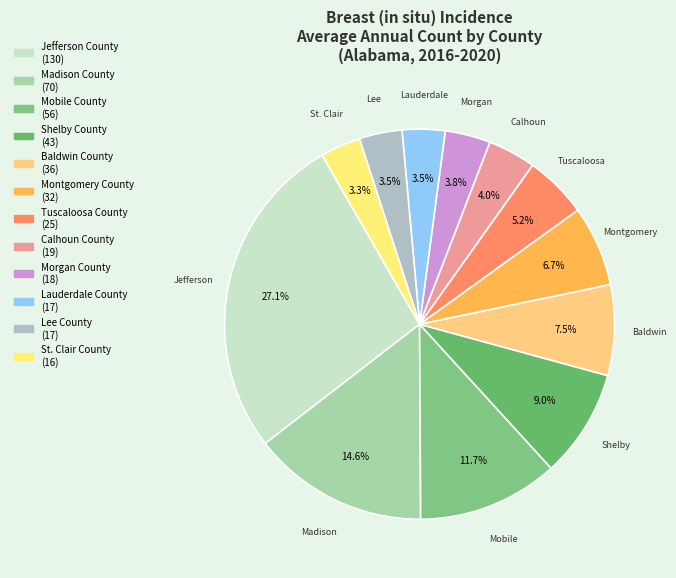

Approximately how many times larger is the value at Madison County compared to St. Clair County?

4.4